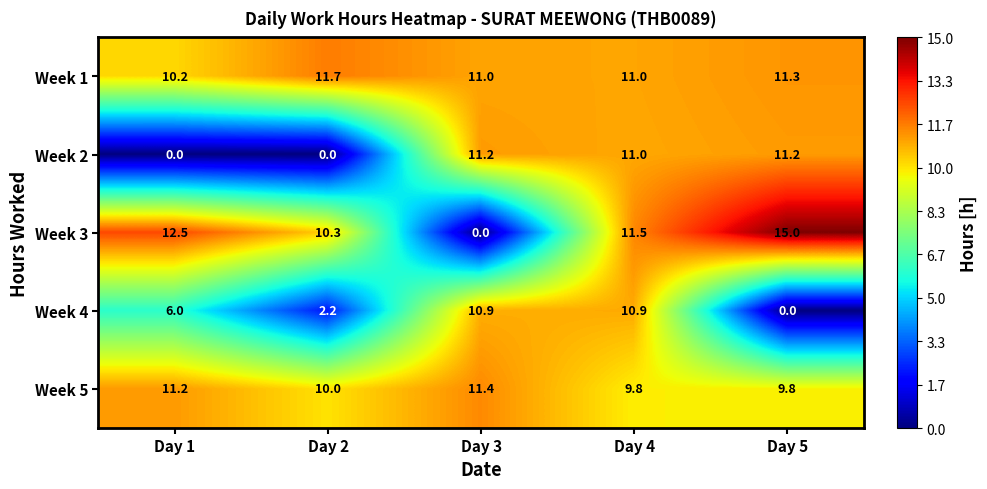

Where does the Week 2 series first go above 11?

Day 3